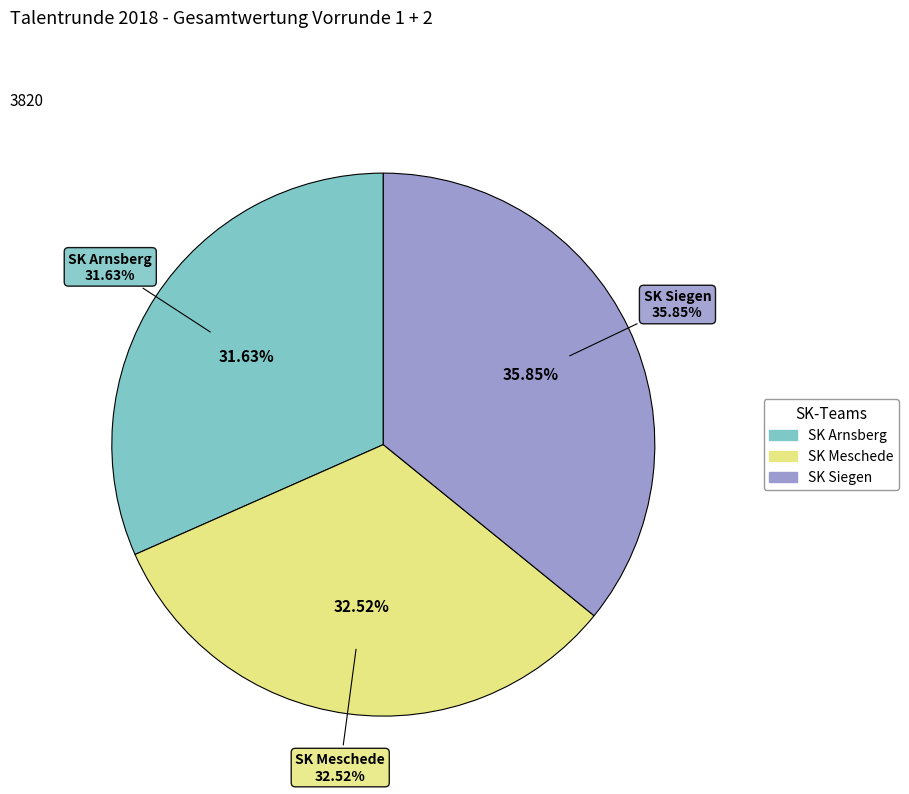

Rank the categories by value from highest to lowest.

SK Siegen, SK Meschede, SK Arnsberg